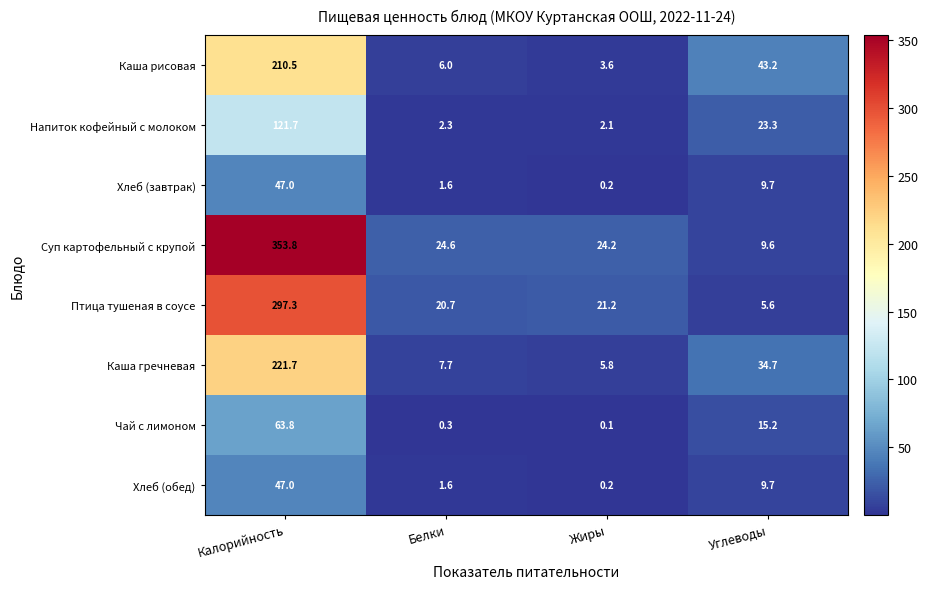

What is the sum of the Чай с лимоном values at Жиры and Углеводы?

15.3